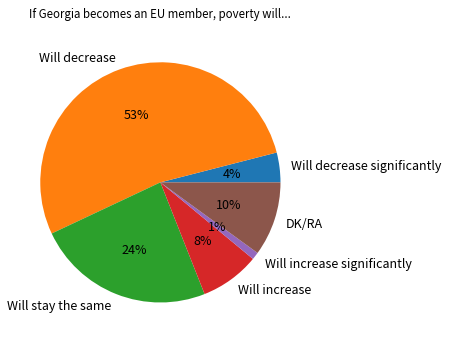

To the nearest percent, what is the combined percentage of Will decrease and Will increase significantly?

54%